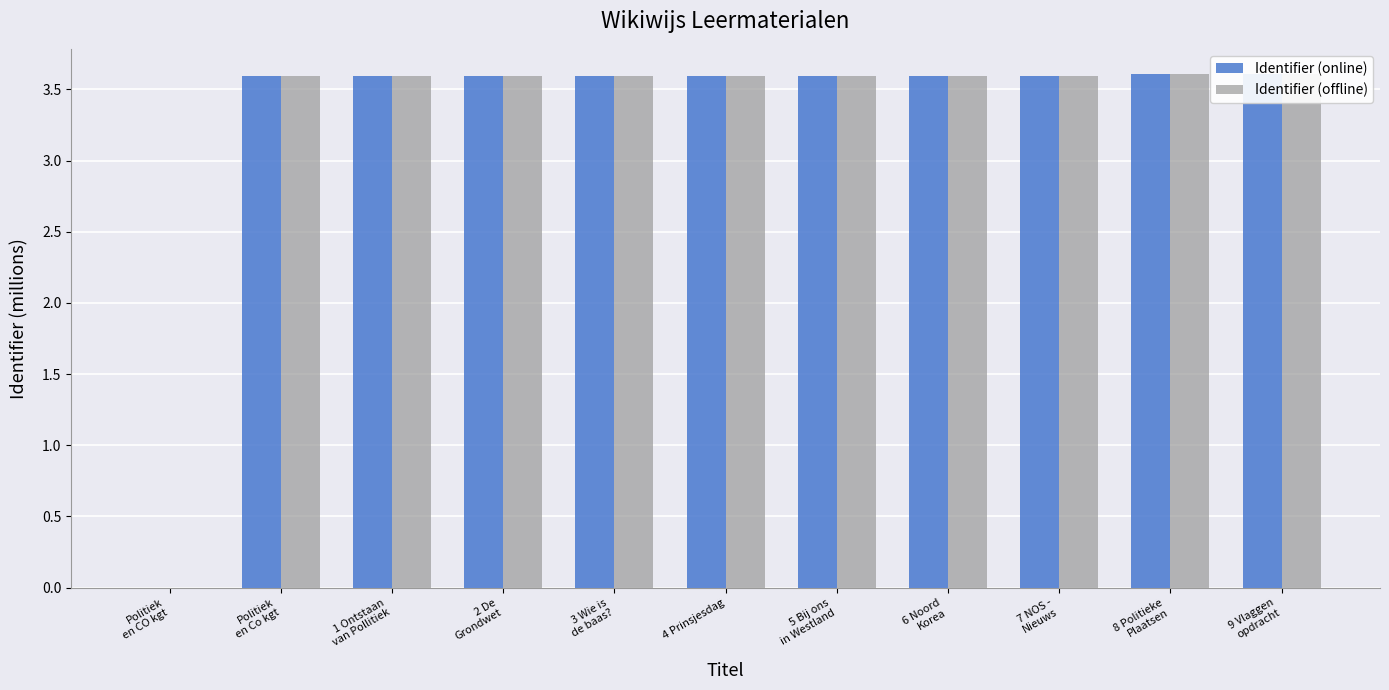

Which series has the largest total across all categories?

Identifier (online)